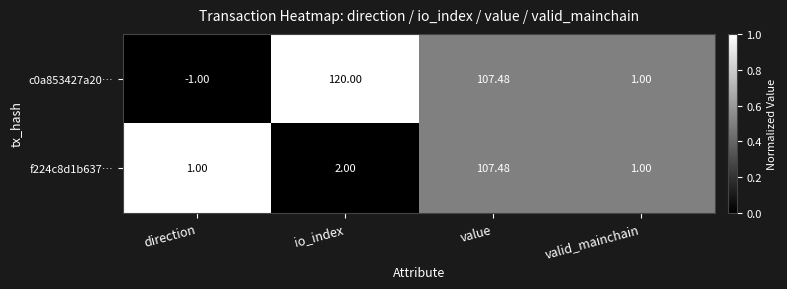

List the labels in order of c0a853427a20… value, largest first.

io_index, value, valid_mainchain, direction